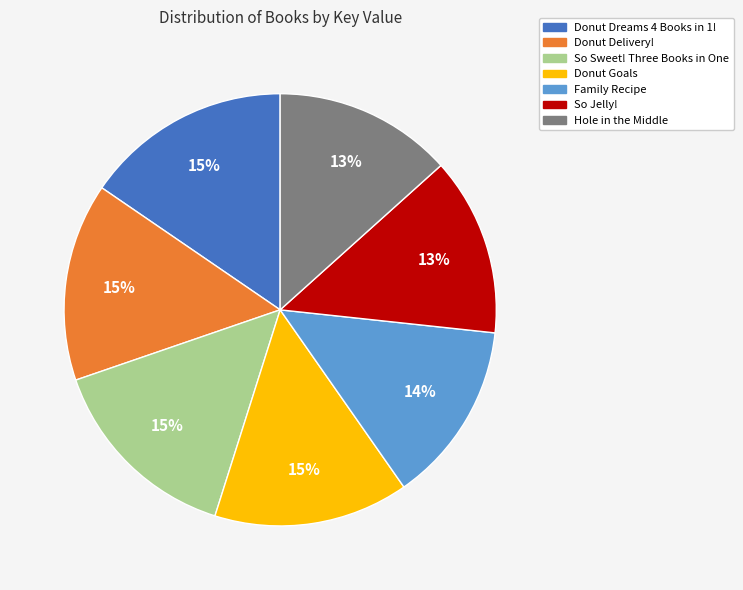

To the nearest percent, what is the average slice percentage?

14%